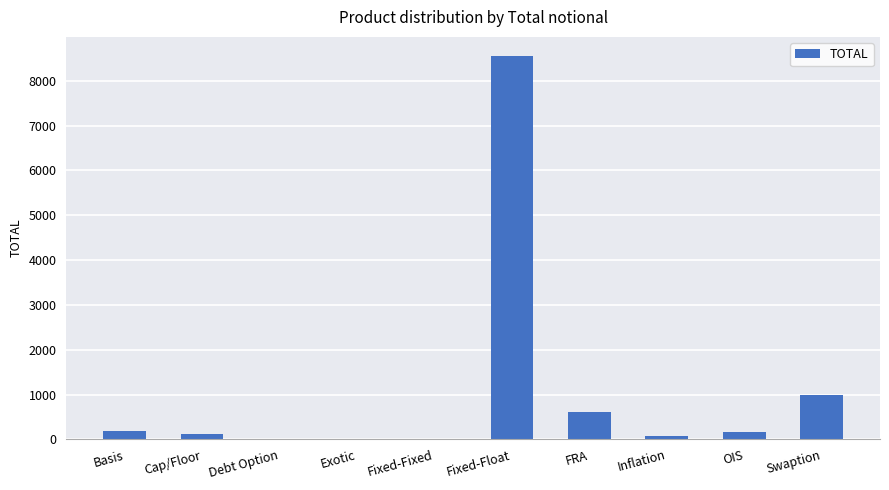

At which label does the data first exceed 154?

Basis